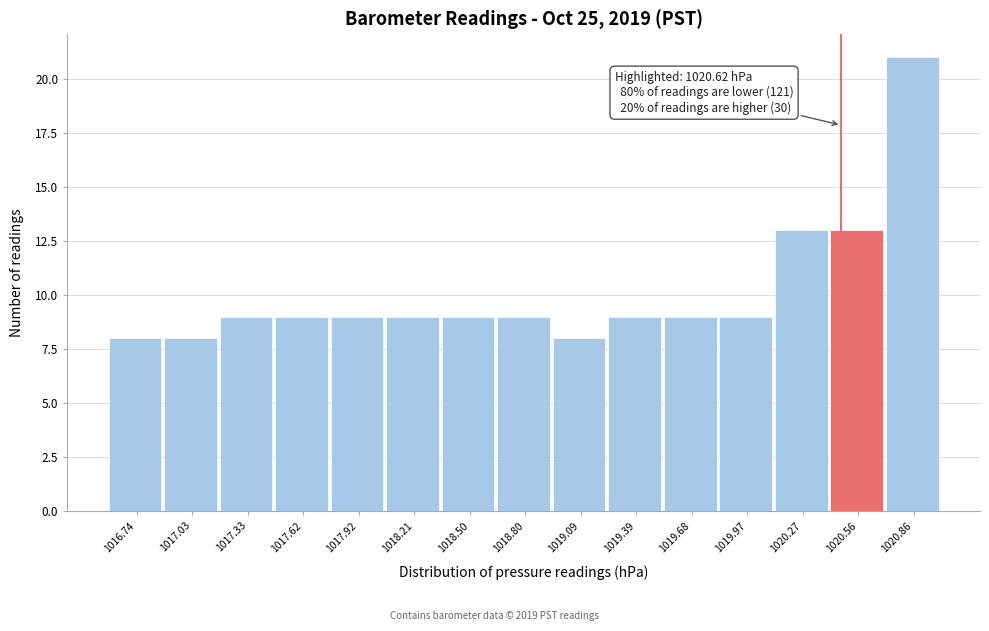

Reading left to right, list all the values displayed in this chart.

1016.74=8	1017.03=8	1017.33=9	1017.62=9	1017.92=9	1018.21=9	1018.50=9	1018.80=9	1019.09=8	1019.39=9	1019.68=9	1019.97=9	1020.27=13	1020.56=13	1020.86=21